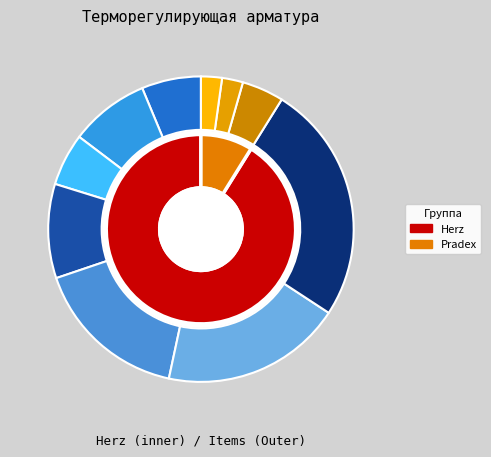

What percentage is the Herz Терморегулятор 1 slice, to the nearest percent?

19%